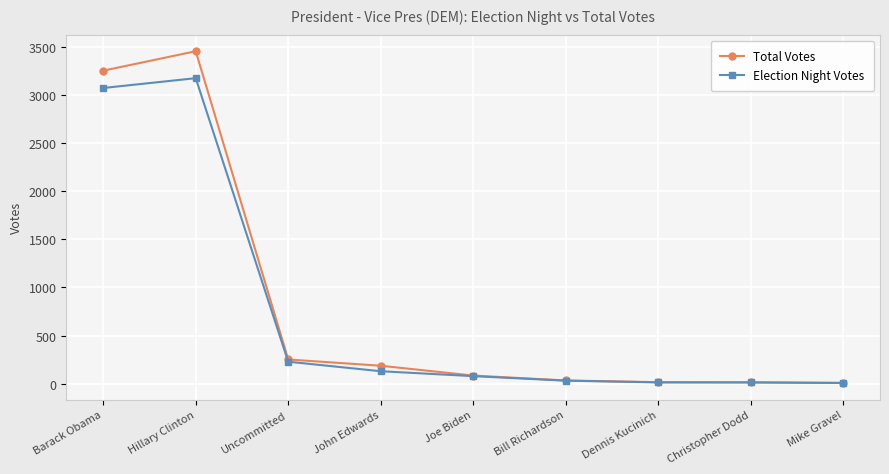

Where is Election Night Votes nearest to the value 1591?

Uncommitted